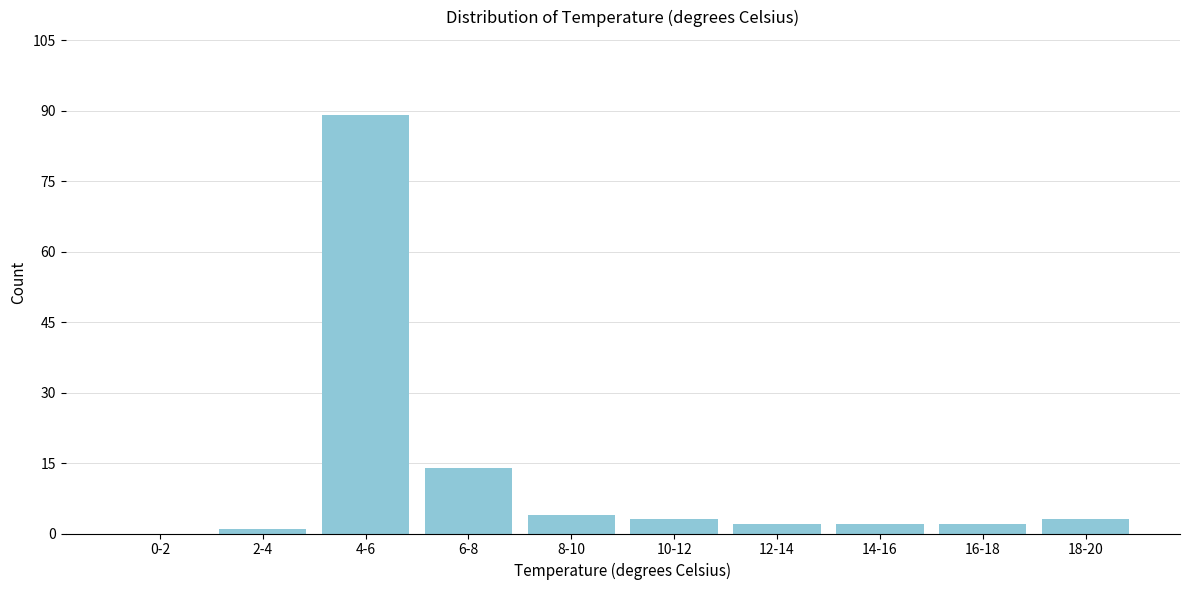

Reading left to right, transcribe all the data shown in this chart.

0-2=0	2-4=1	4-6=89	6-8=14	8-10=4	10-12=3	12-14=2	14-16=2	16-18=2	18-20=3